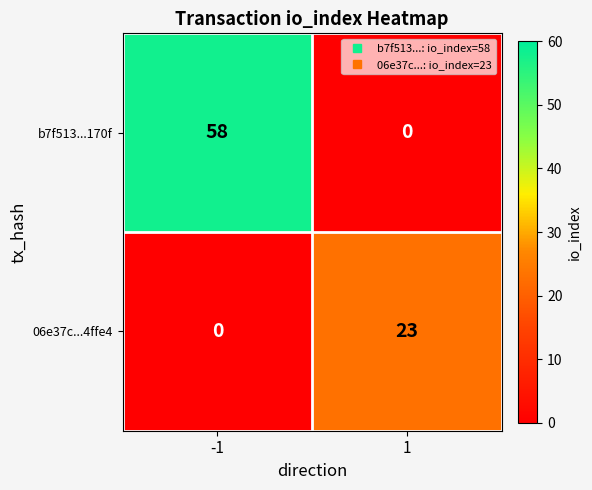

Which series has the largest range (max minus min)?

b7f513...170f